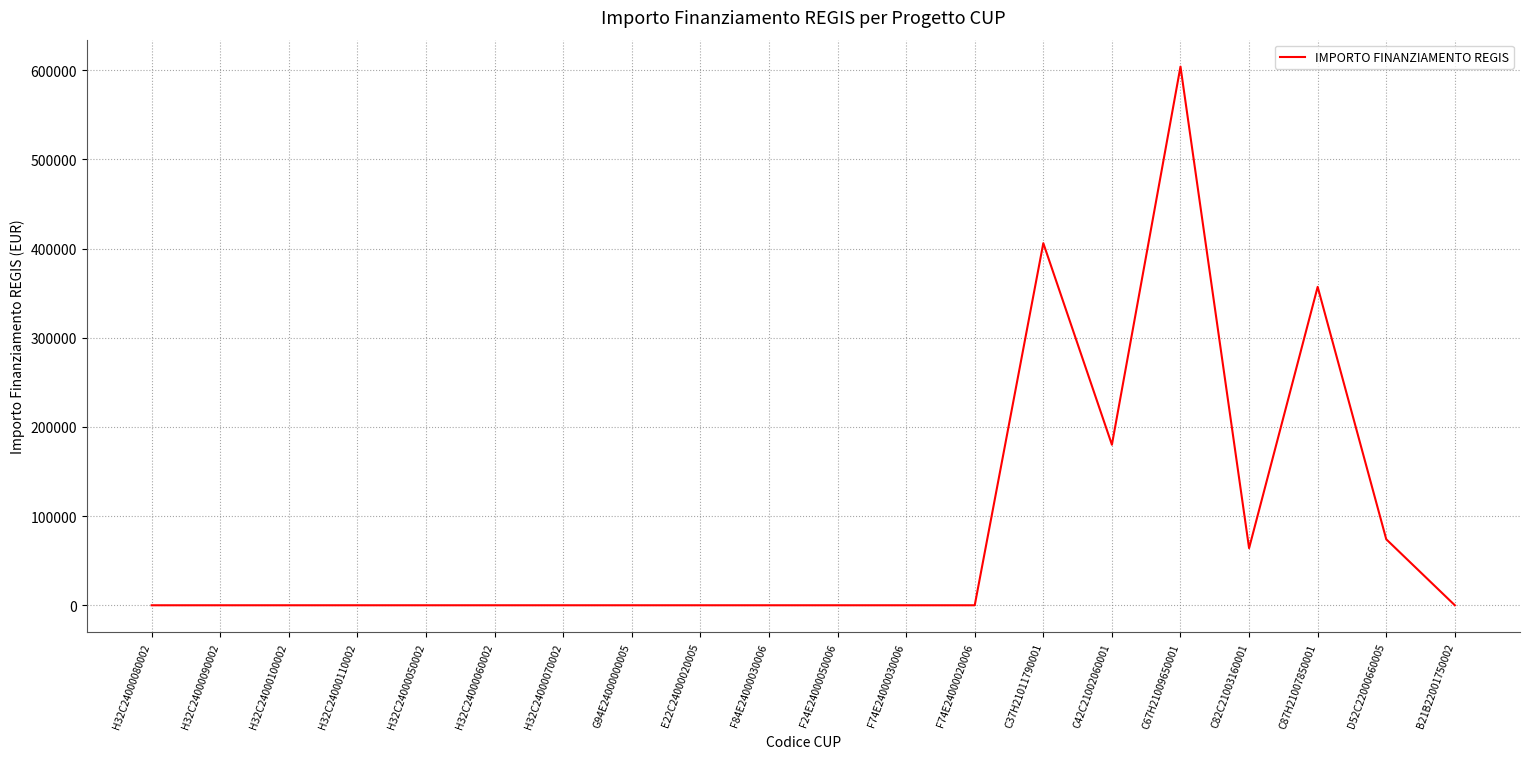

Where is the data nearest to the value 301985?

C87H21007850001